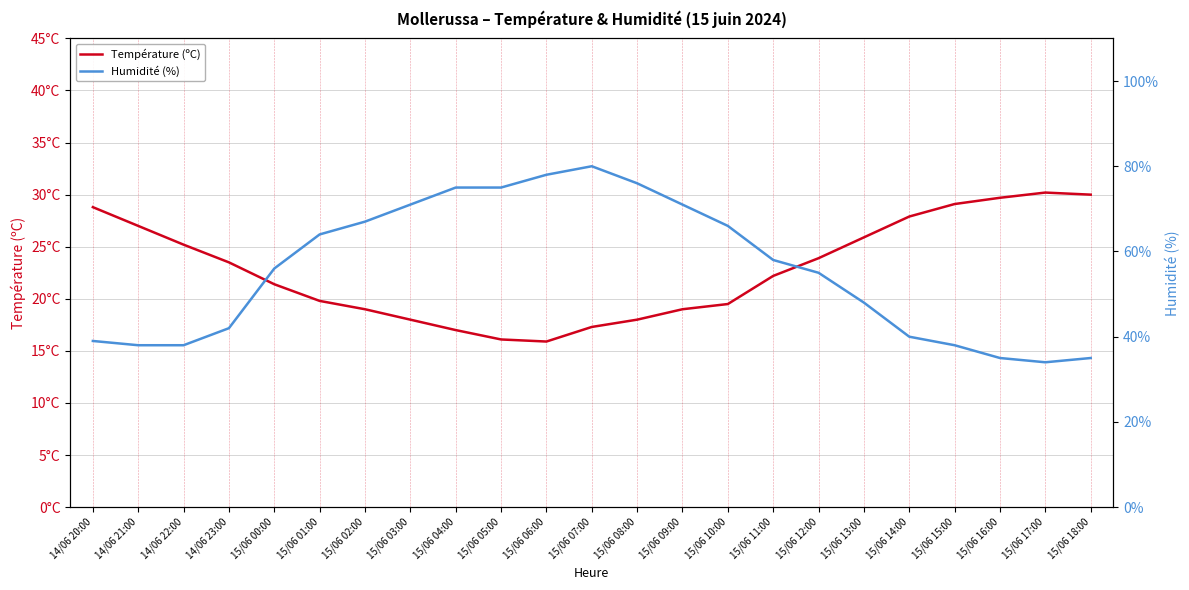

True or false: Humidité (%) and Température (ºC) cross at least once.

False